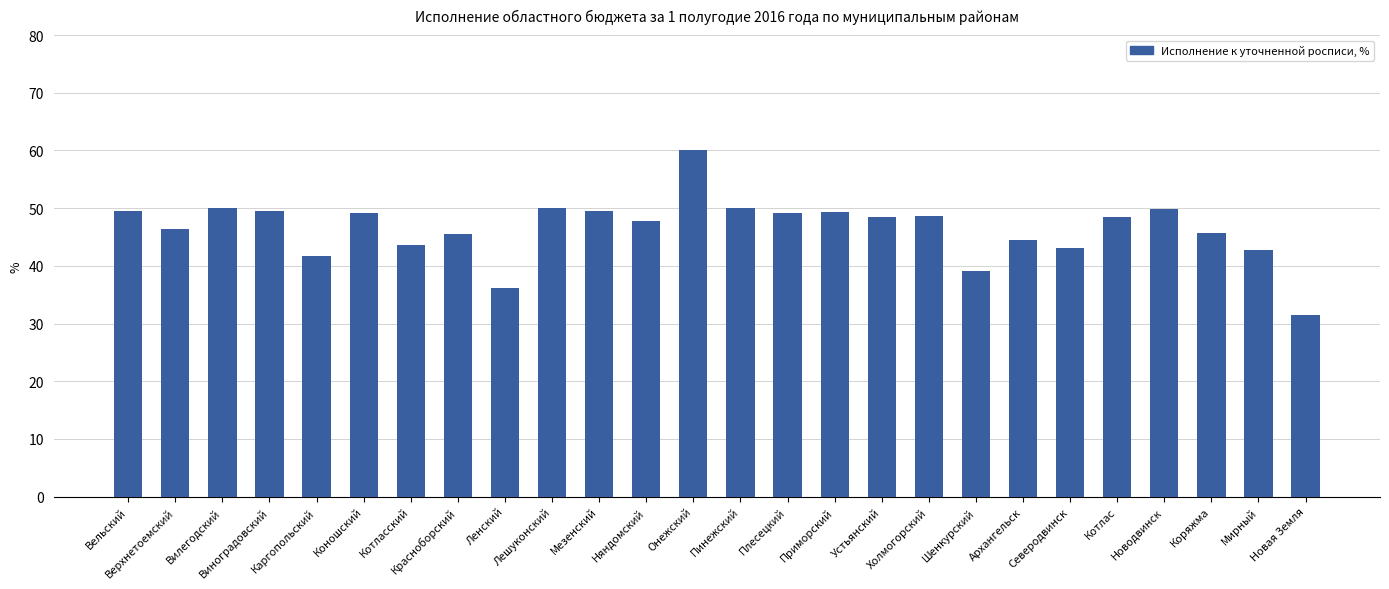

What is the value of the 24th bar from the left?

45.6